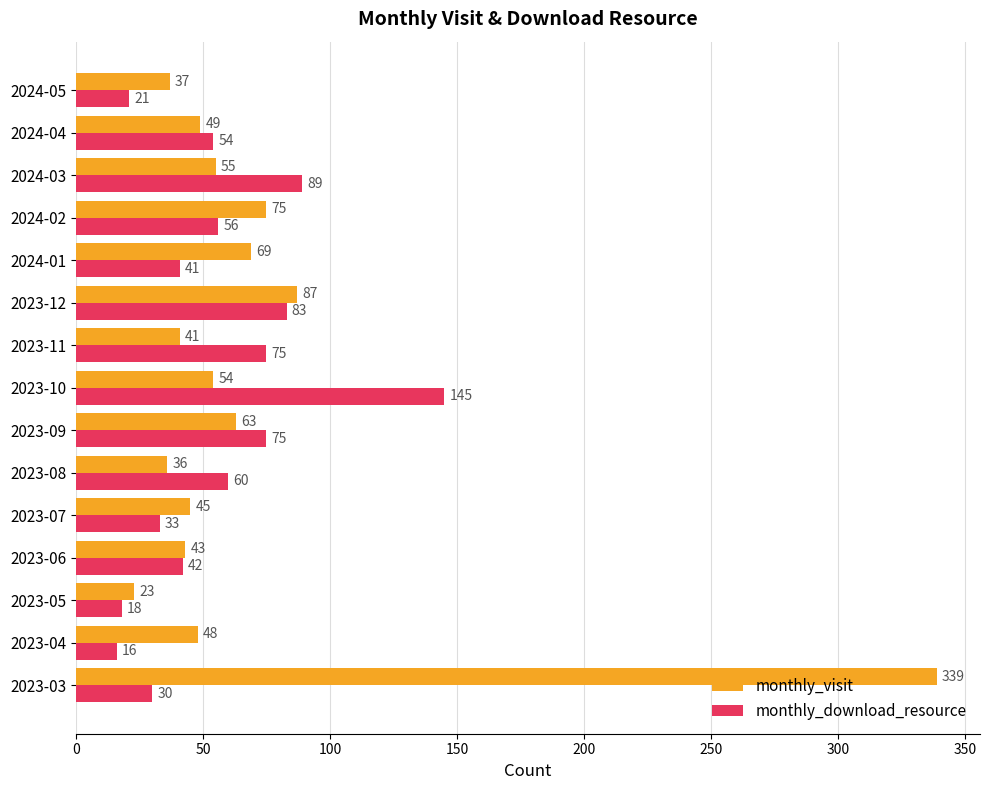

The value of monthly_download_resource at 2023-07 is 33. True or false?

True